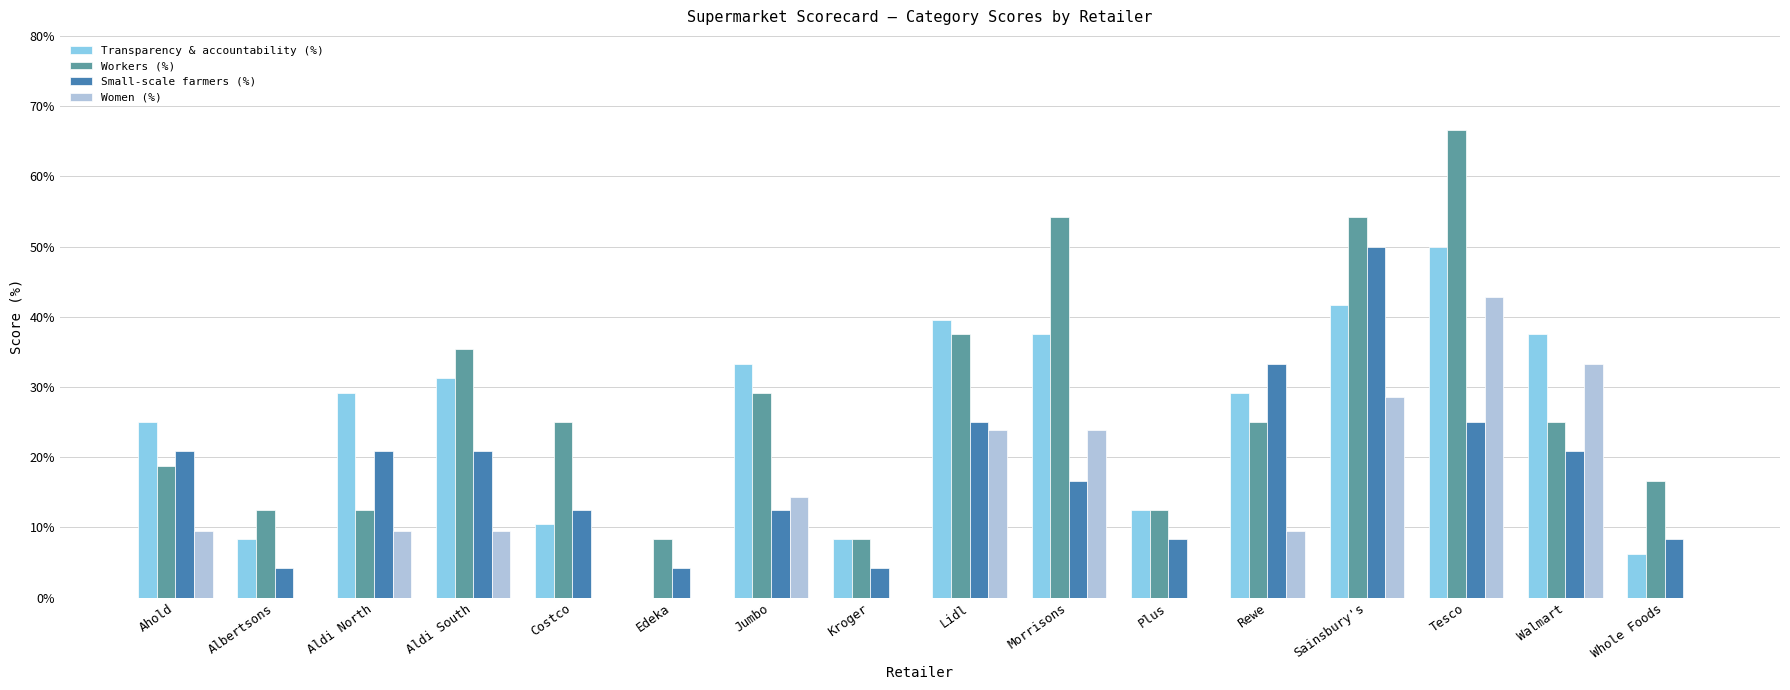

Does the chart contain stacked bars?

No